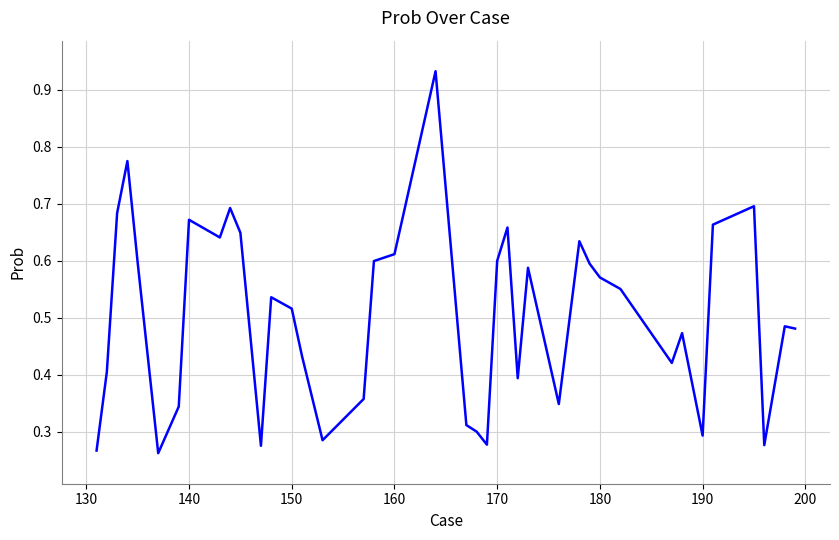

Does the chart display data point markers on the line(s)?

No